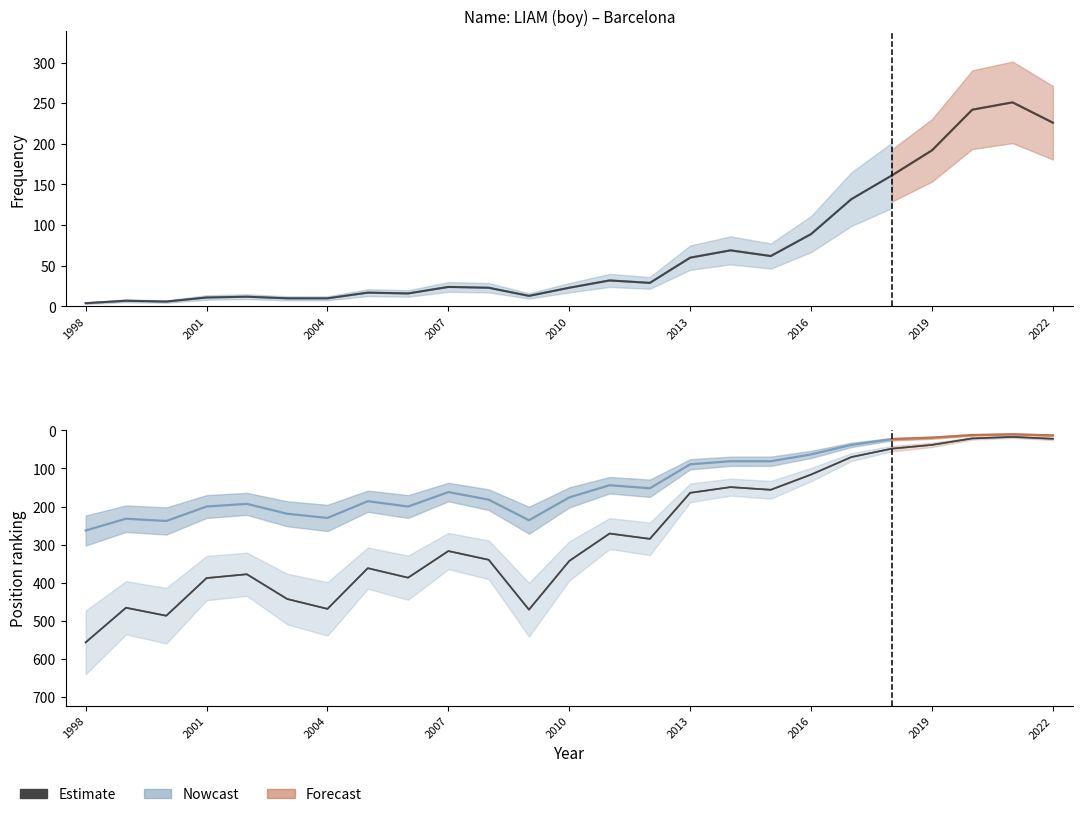

At which label does the data first exceed 317?

1998